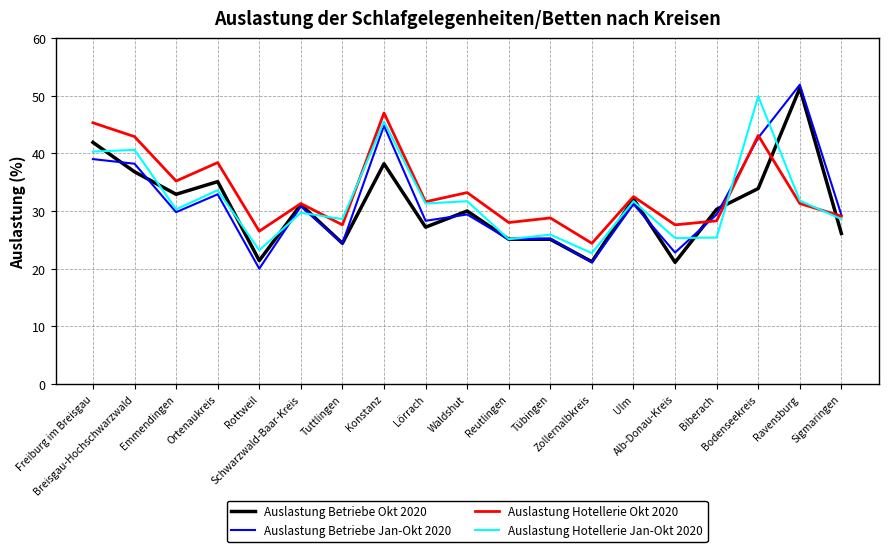

Where is Auslastung Betriebe Jan-Okt 2020 nearest to the value 35?

Ortenaukreis